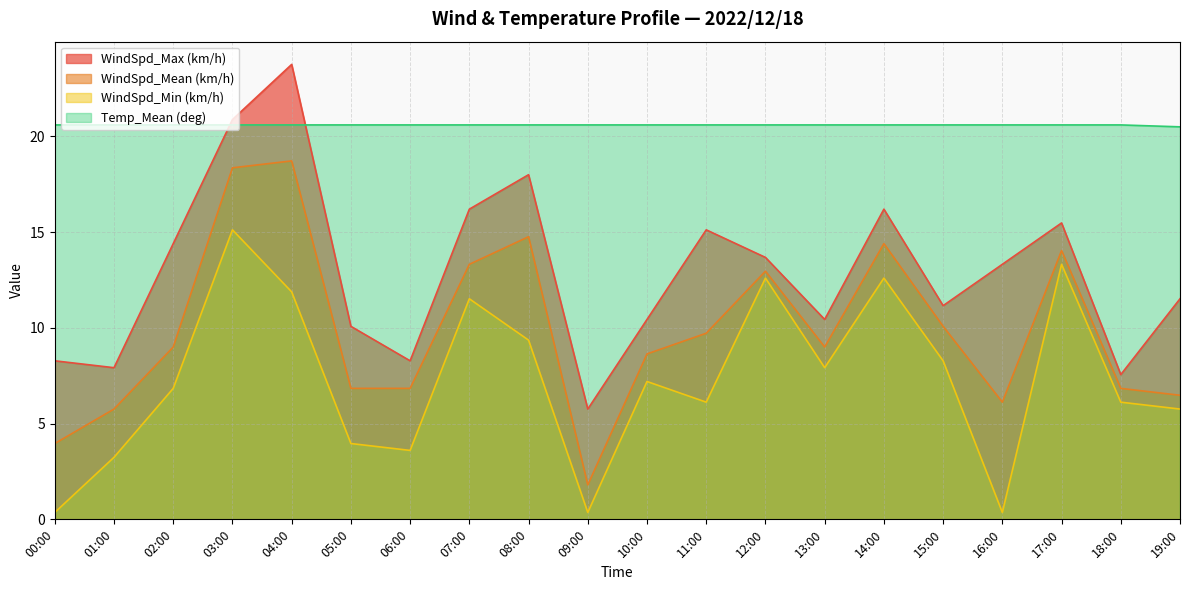

What is the minimum value for Temp_Mean (deg)?

20.5